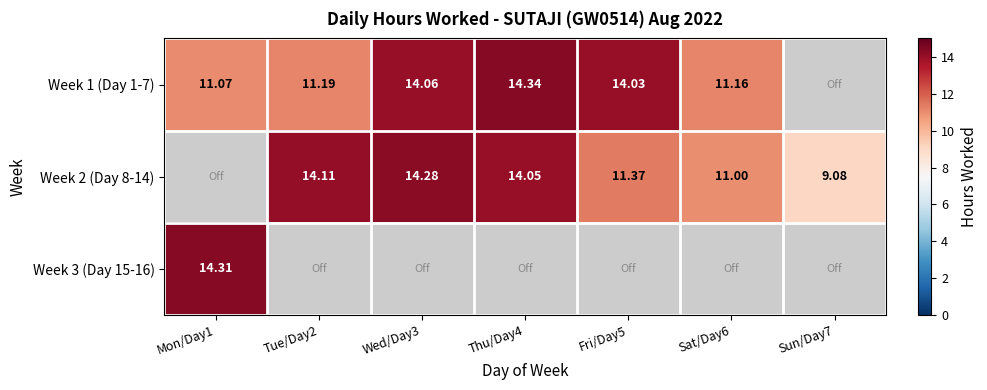

Is the value of Week 3 (Day 15-16) at Tue/Day2 greater than the value of Week 2 (Day 8-14) at Fri/Day5?

No